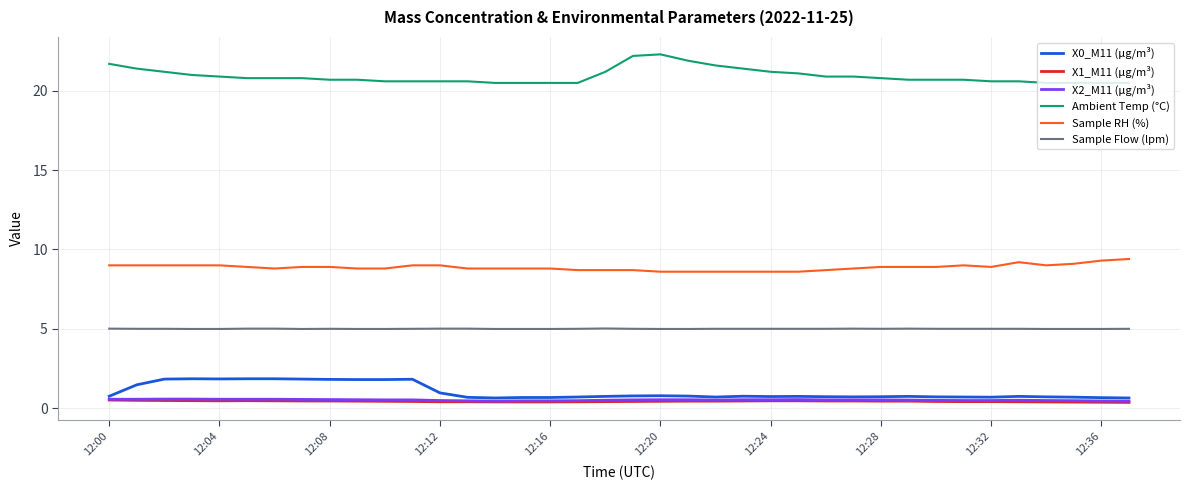

What is the minimum value for Sample RH (%)?

8.6